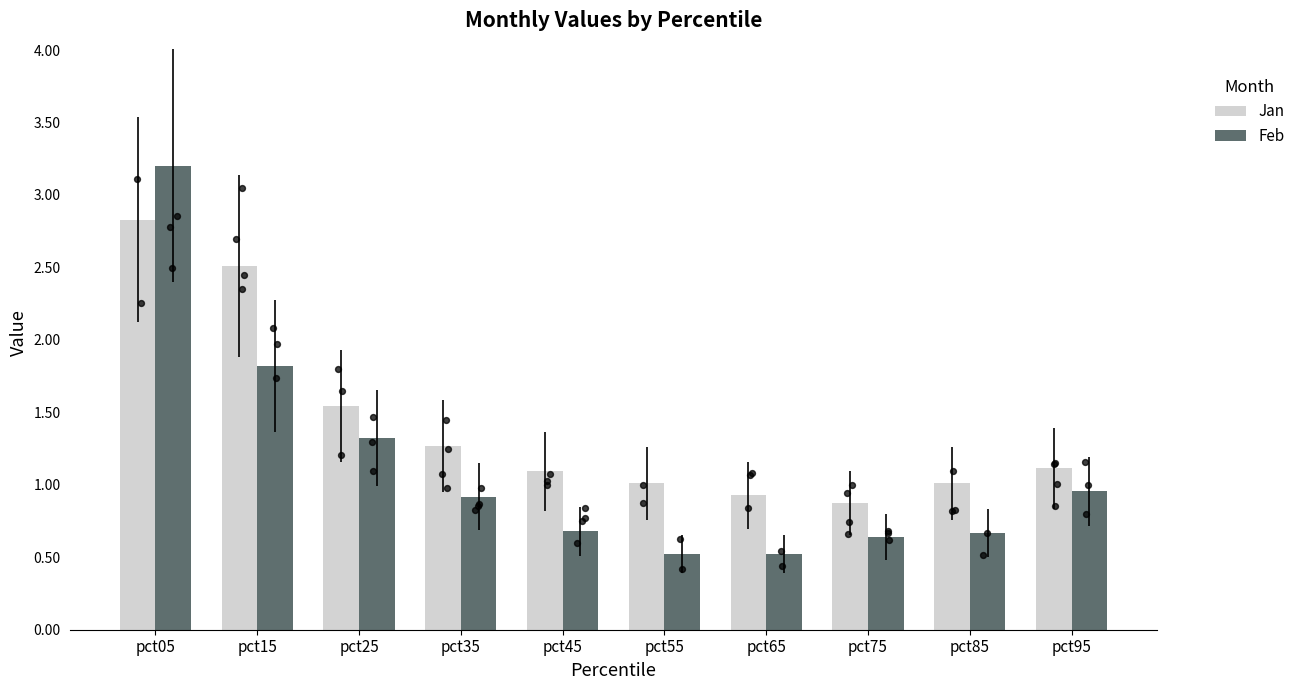

Which series contains the highest Y value?

Feb